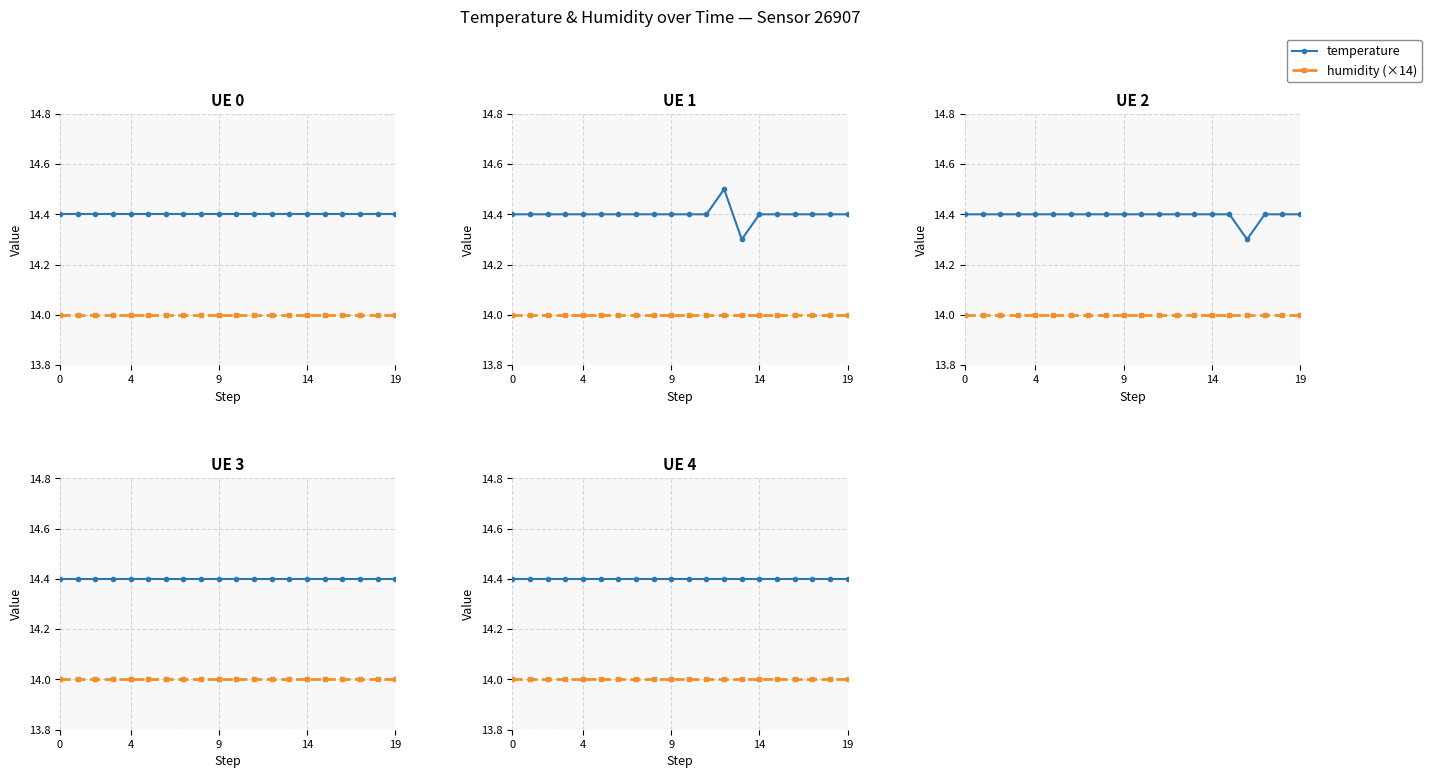

True or false: humidity (×14) and temperature cross at least once.

False